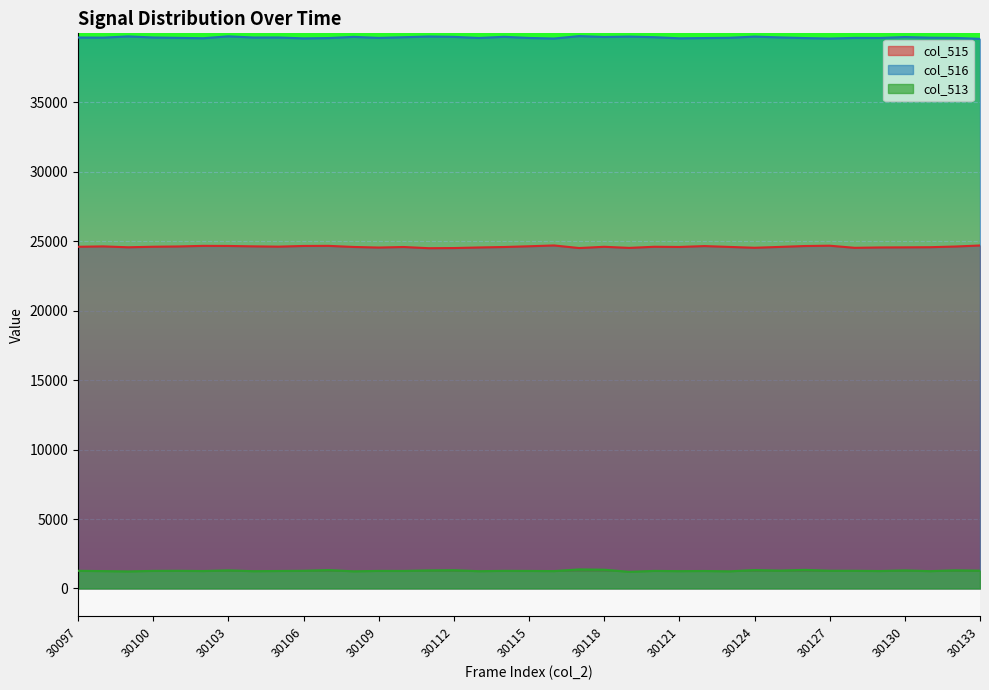

What is the difference between the maximum and minimum values in the col_515 series?

197